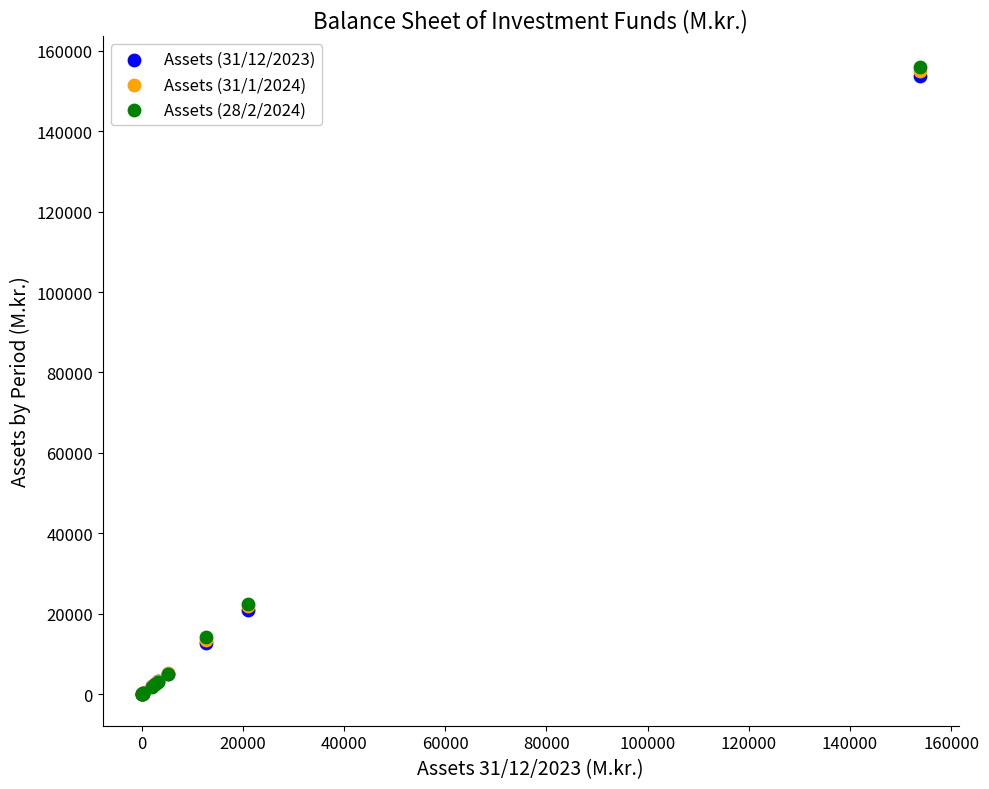

Which series has the largest Y range (max minus min)?

Assets (28/2/2024)